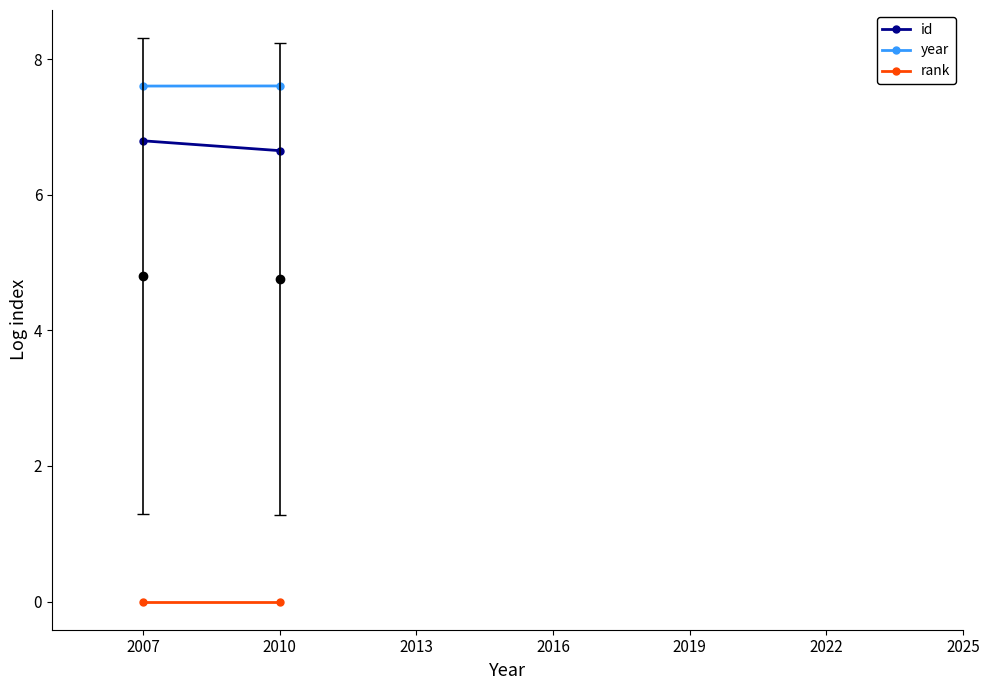

What is the average value of the id series?

6.7